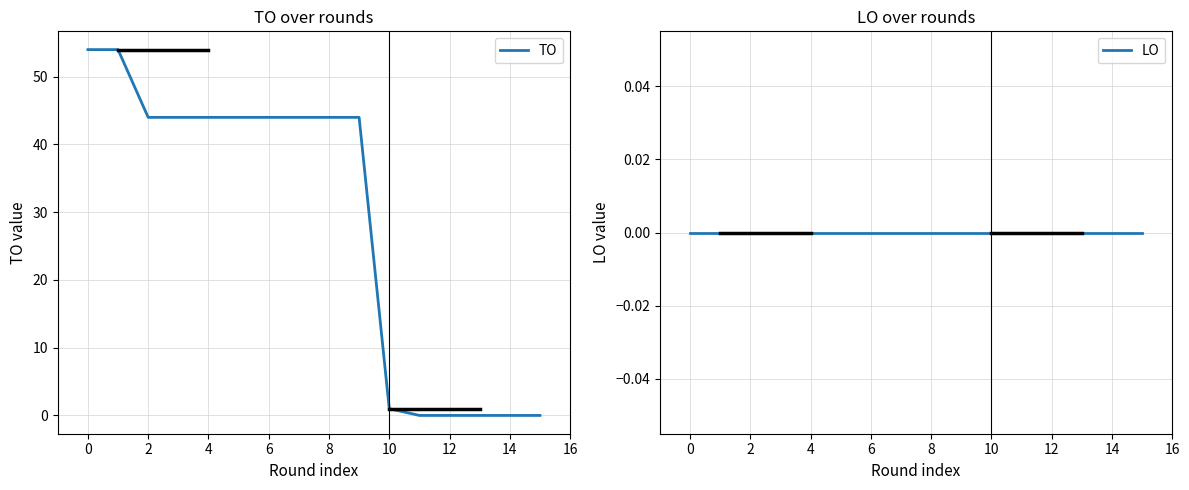

Rank the series at 0 from highest to lowest value.

TO, LO